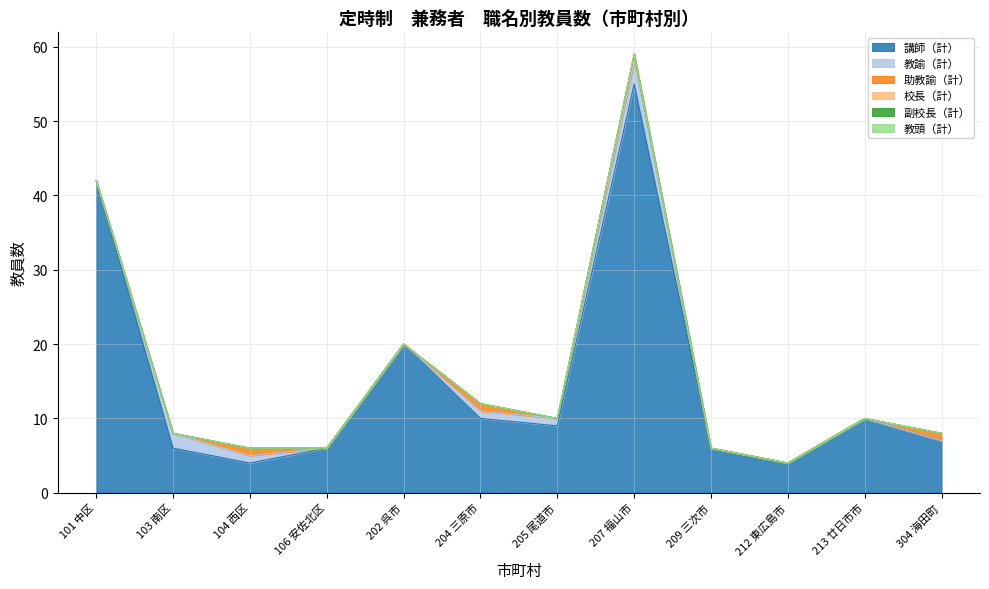

What is the label of the 4th point from the right?

209 三次市